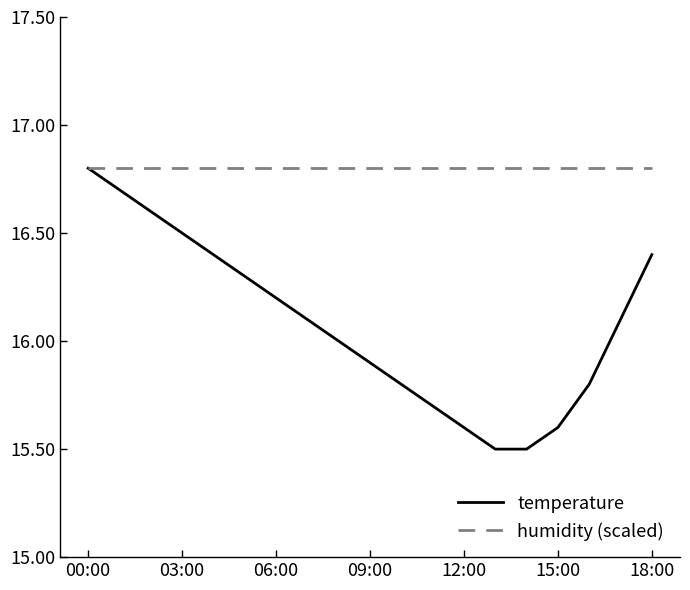

What is the minimum value for temperature?

15.5